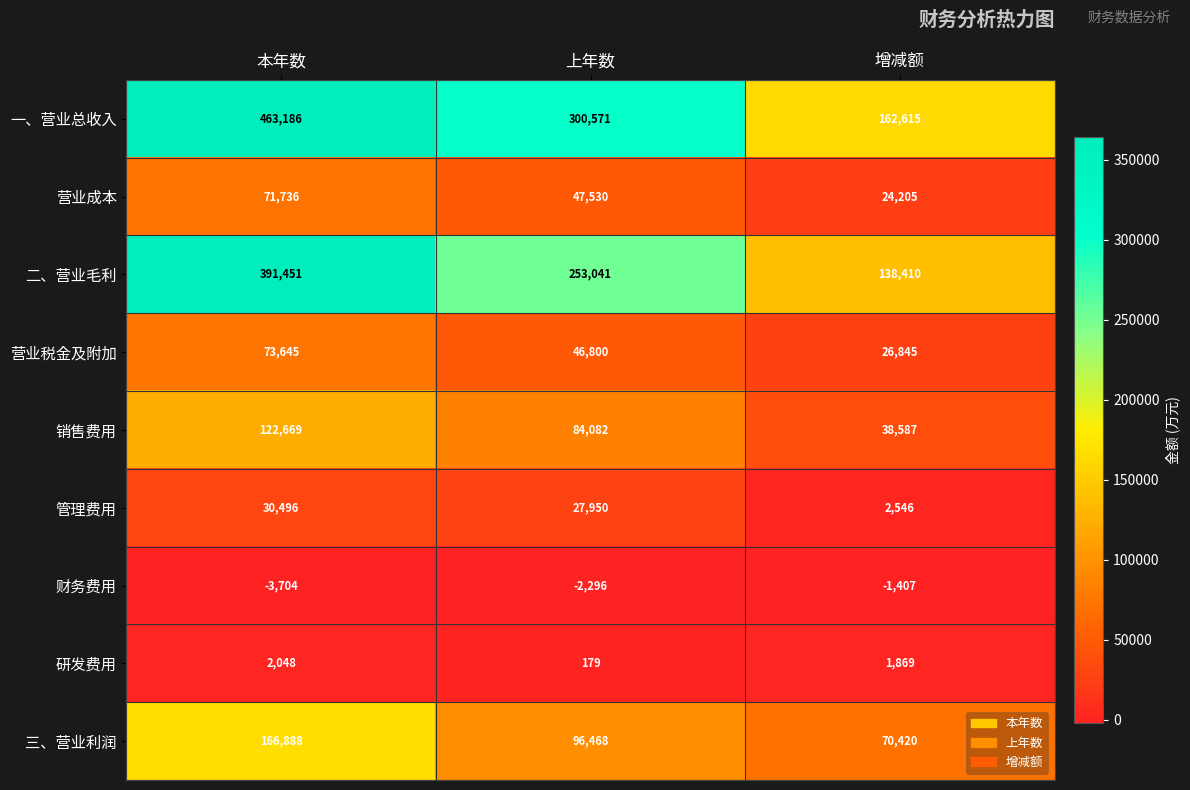

Which series has the largest total across all categories?

一、营业总收入